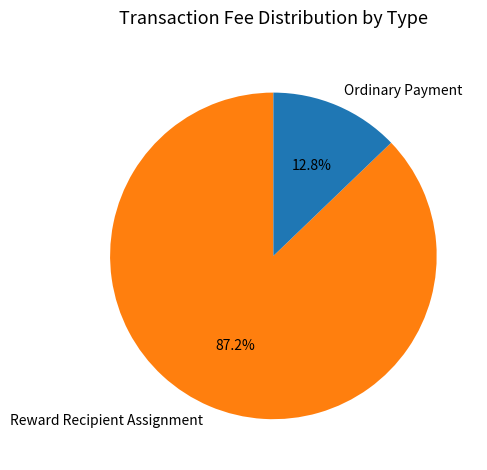

Rank the categories by value from lowest to highest.

Ordinary Payment, Reward Recipient Assignment